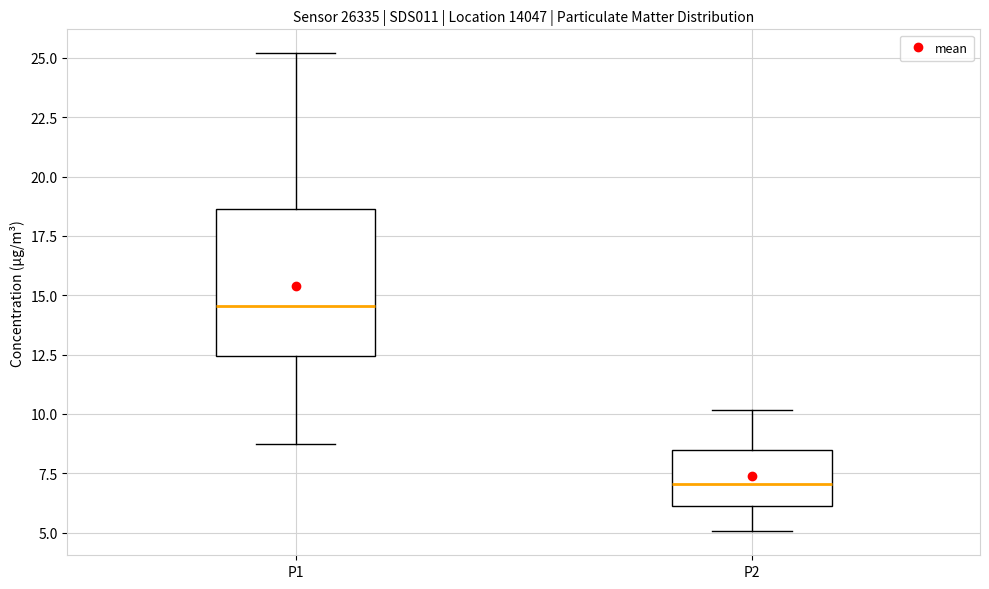

Reading left to right, read every box against the y-axis: the position of its median line, the range the box covers, and the ends of its whiskers. The values are not printed on the chart, so give them approximately, as read against the axis.

P1: median 14.5, box 12.5 to 18.5, whiskers 9.0 to 25.0
P2: median 7.0, box 6.0 to 8.5, whiskers 5.0 to 10.0